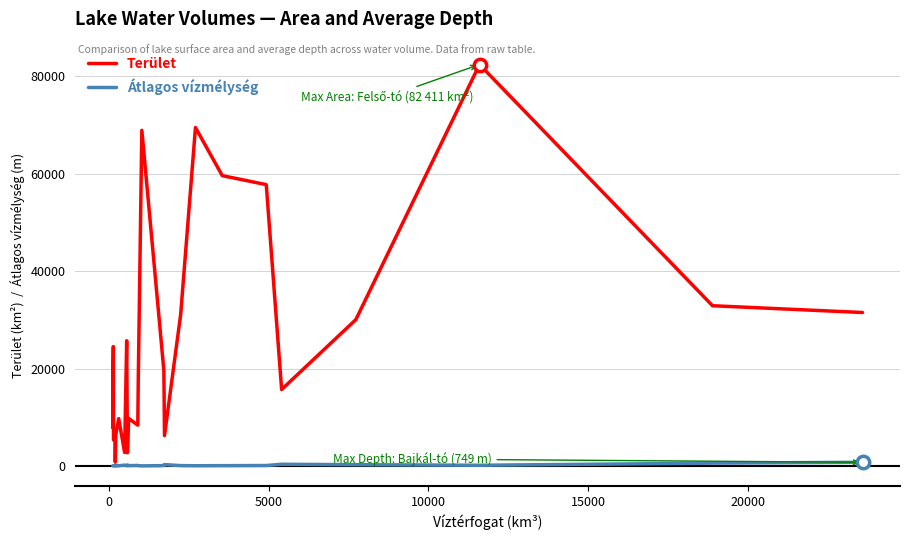

List the series in order of their peak value, highest first.

Terület, Átlagos vízmélység